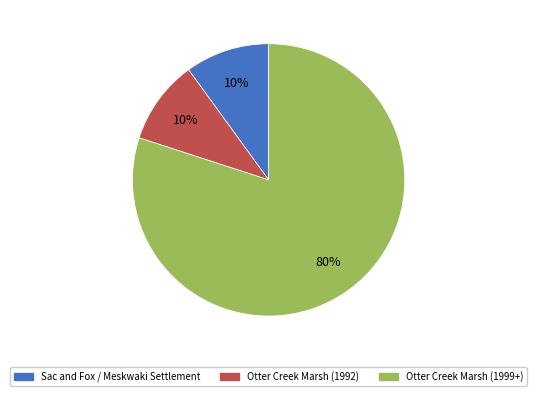

To the nearest percent, what is the average slice percentage?

33%